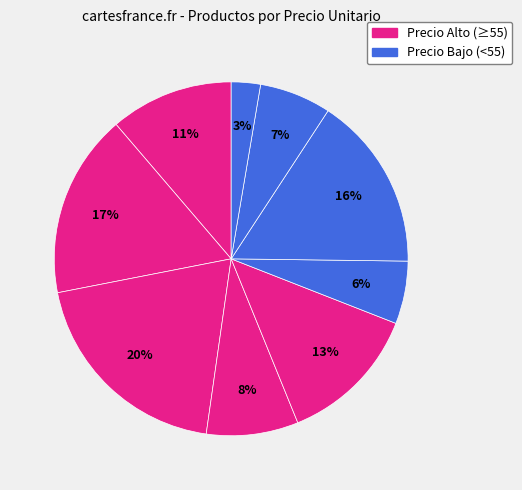

How many slices are in this pie chart?

9